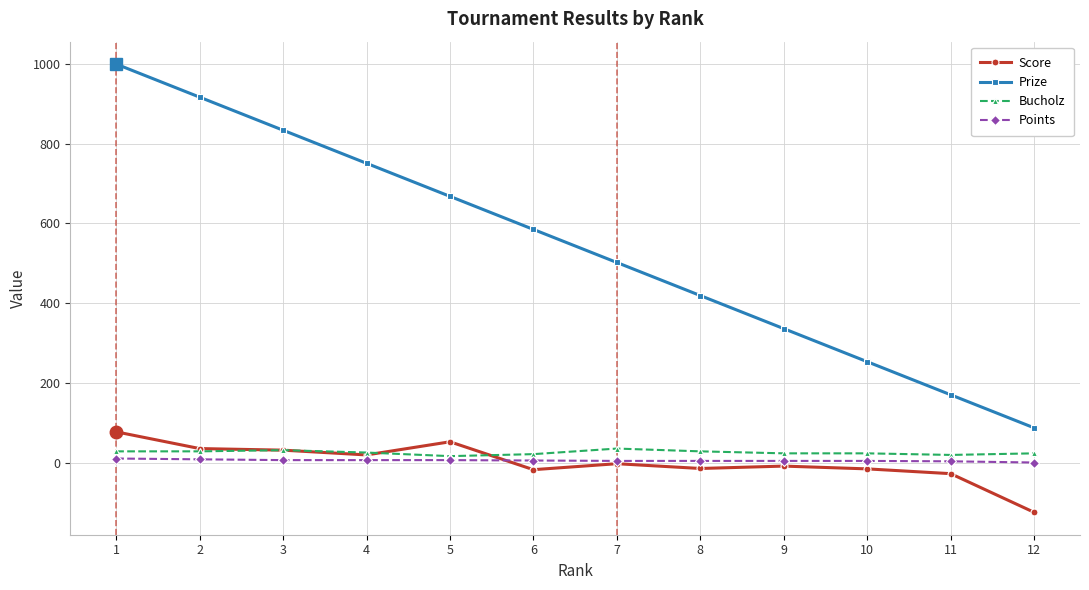

True or false: Score has more than 0 interior local peaks.

True